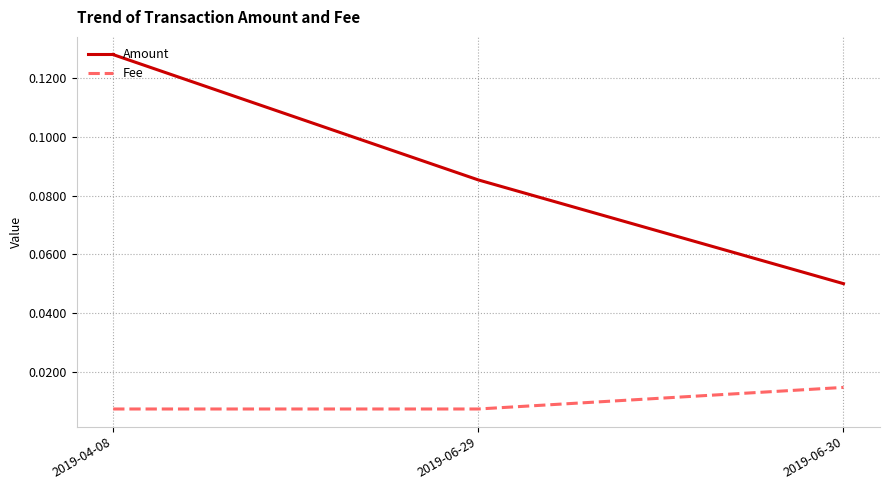

The Amount series shows 0.2 at 2019-04-08. True or false?

False